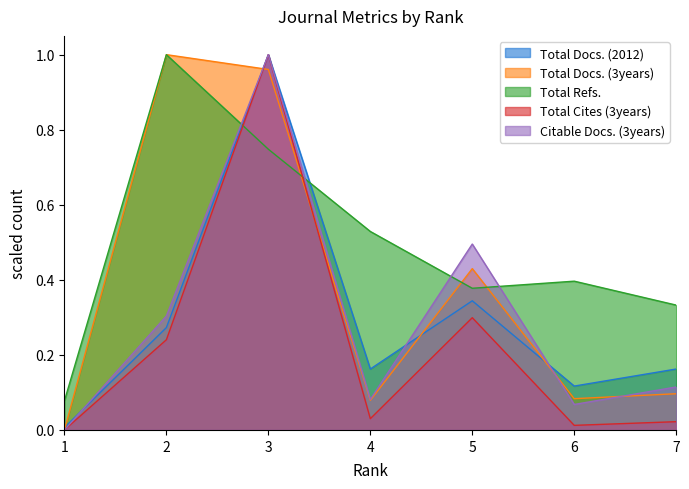

At which category is the sum across all series the highest?

3